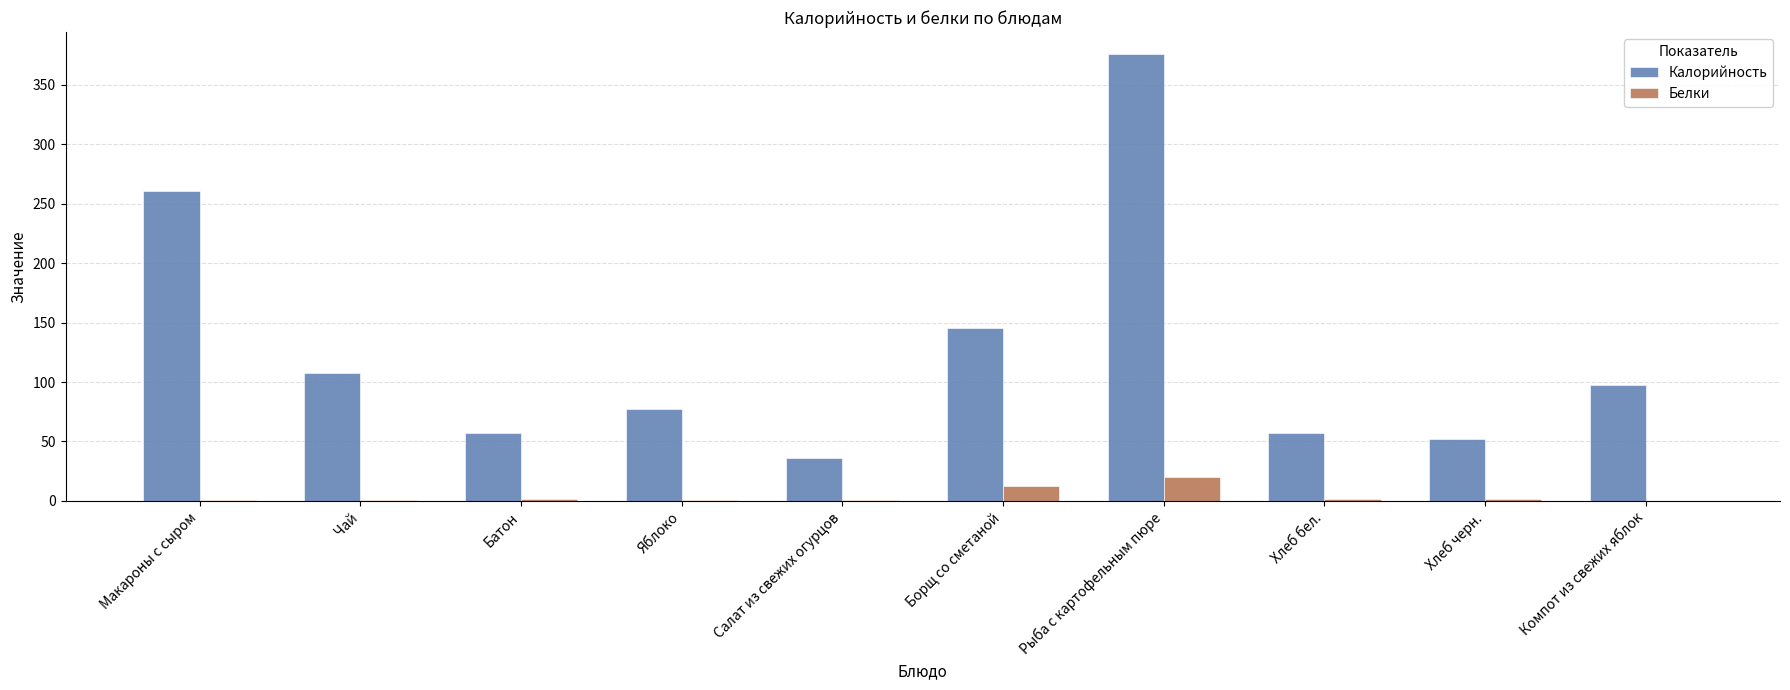

Which series changed the most between Чай and Хлеб бел.?

Калорийность